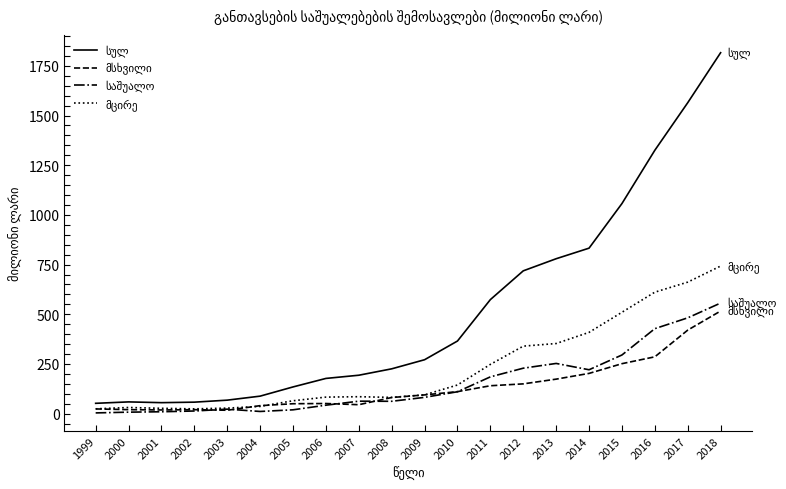

What is the difference between the highest and lowest values at 2018?

1299.5